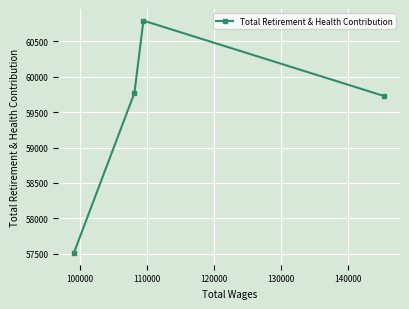

What is the sum of all values?

237799